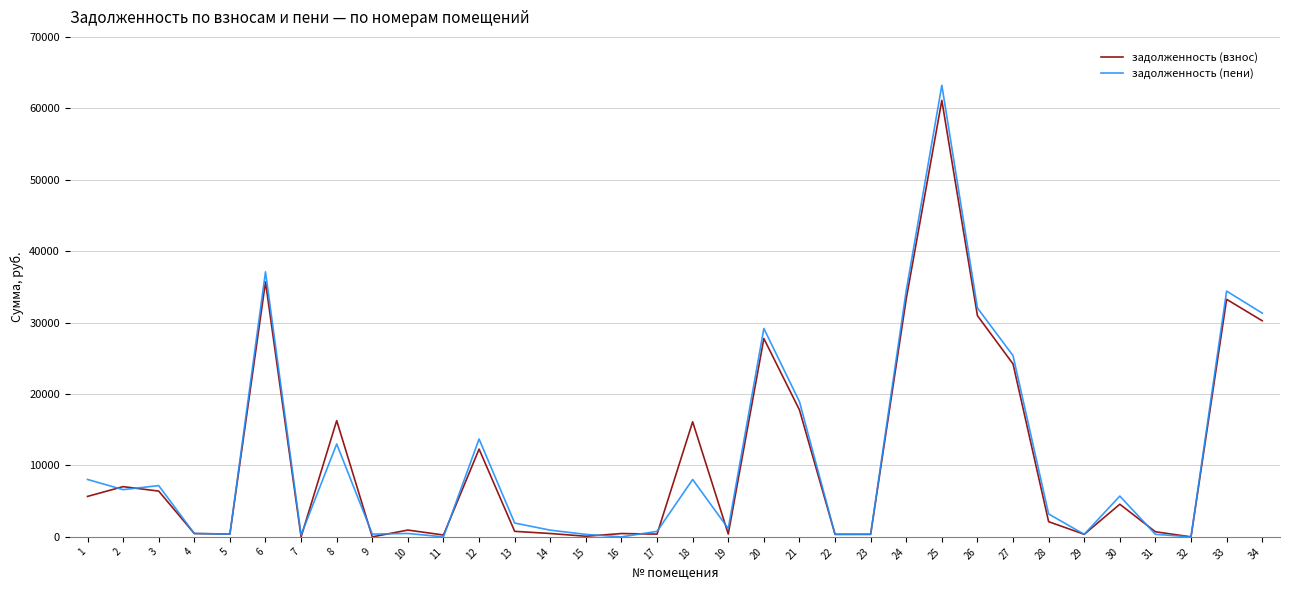

At which category is the sum across all series the highest?

25